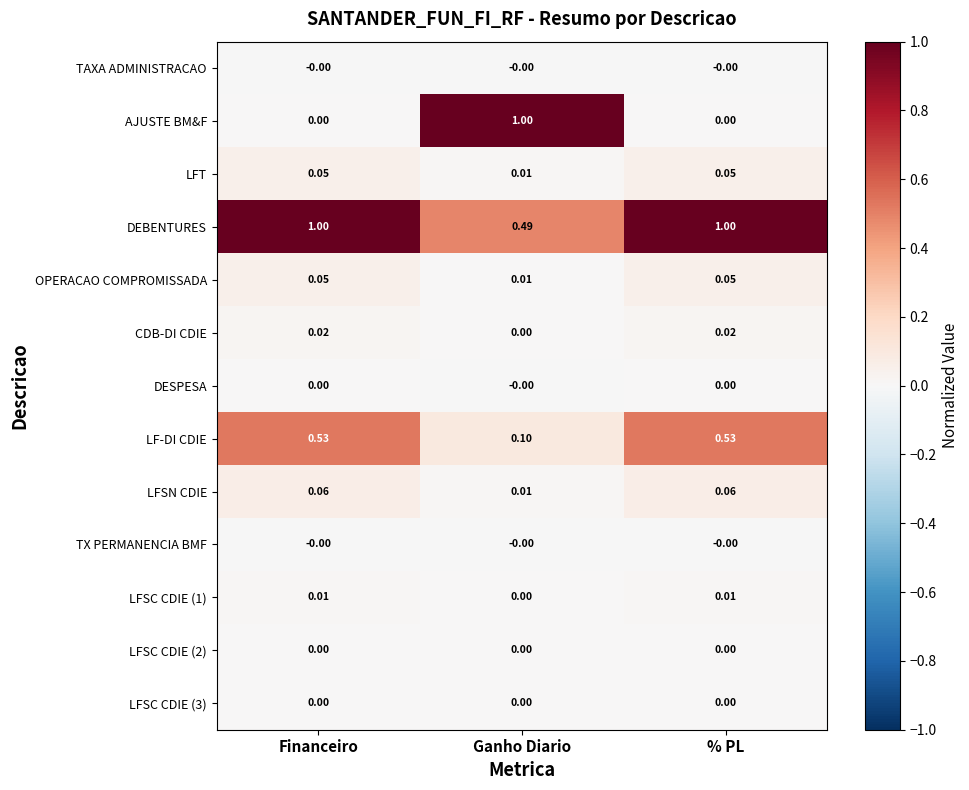

Is the value of DEBENTURES at % PL greater than the value of LFSN CDIE at Ganho Diario?

Yes